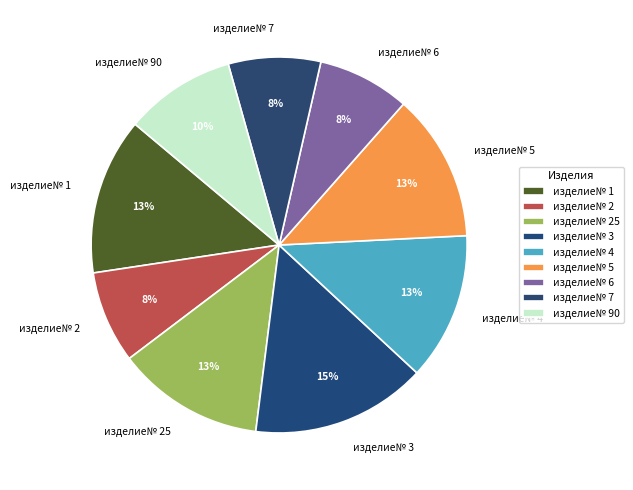

To the nearest percent, what portion does изделие№ 4 represent?

13%